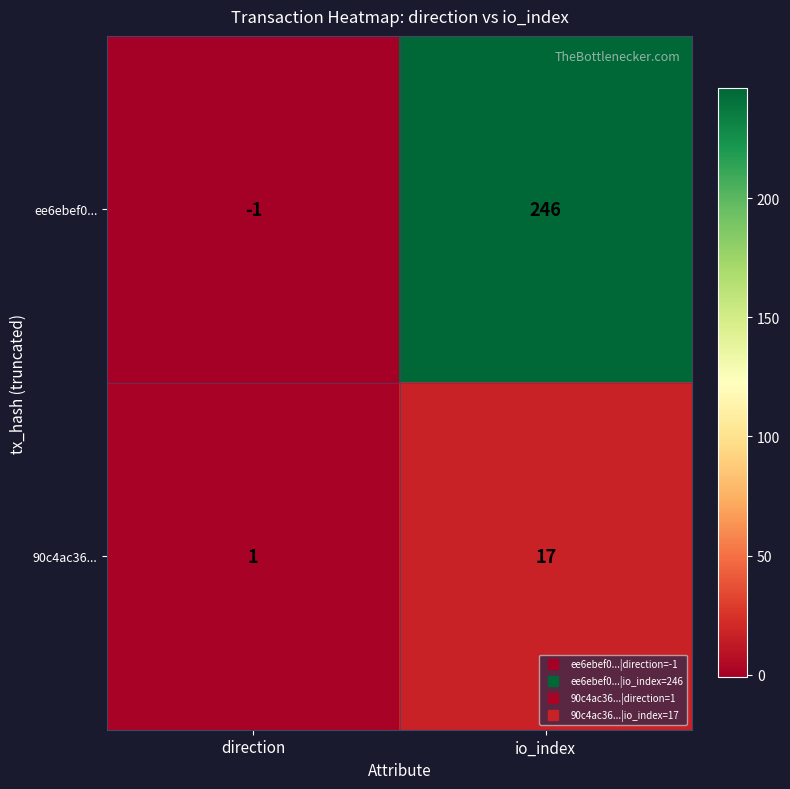

Where is ee6ebef0... nearest to the value 122?

direction